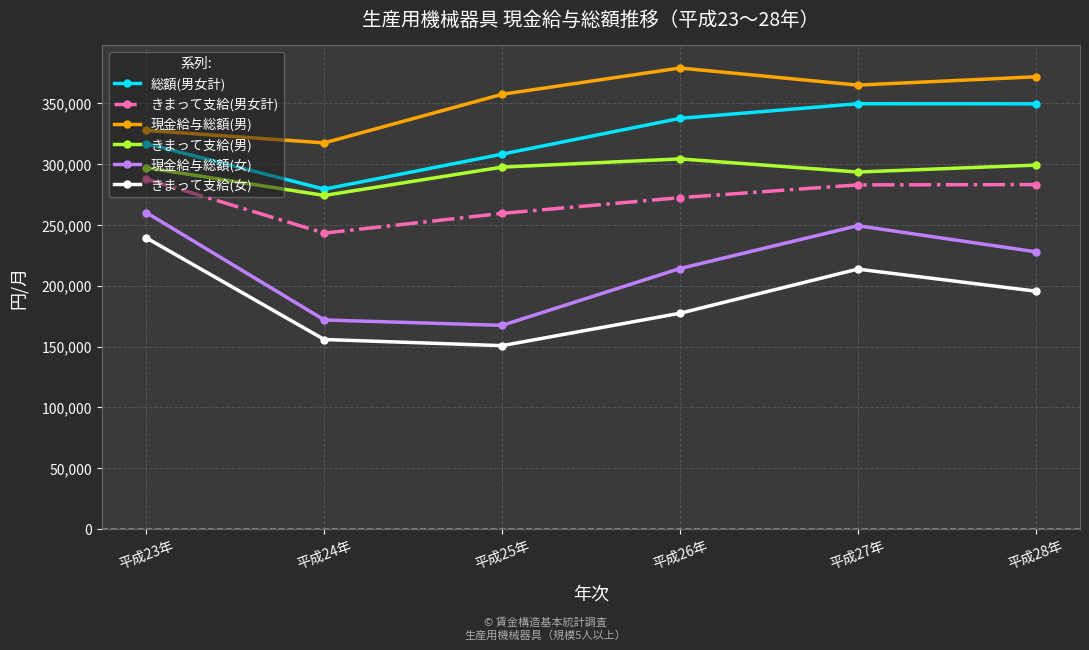

Does the chart have visible grid lines?

Yes